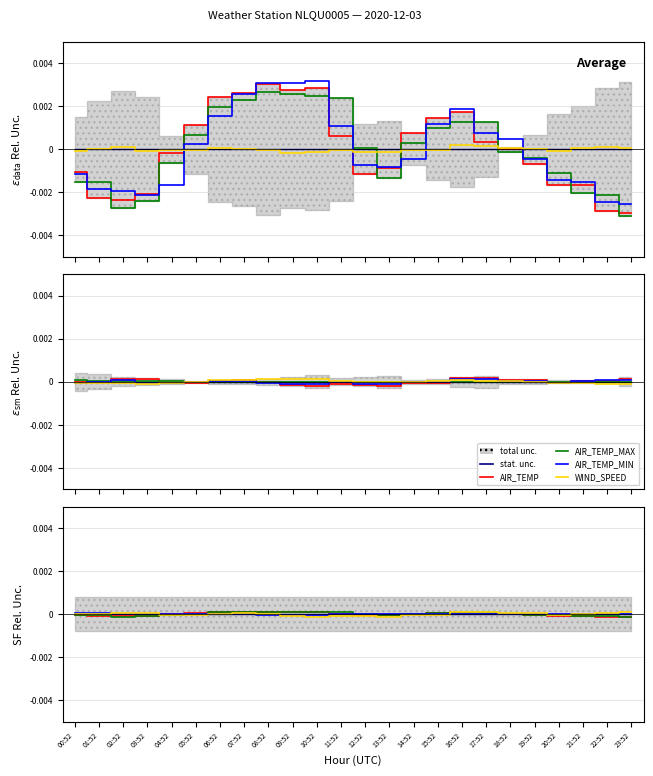

At which category does ATMOS_PRES_SCALED reach its first local valley?

10:52